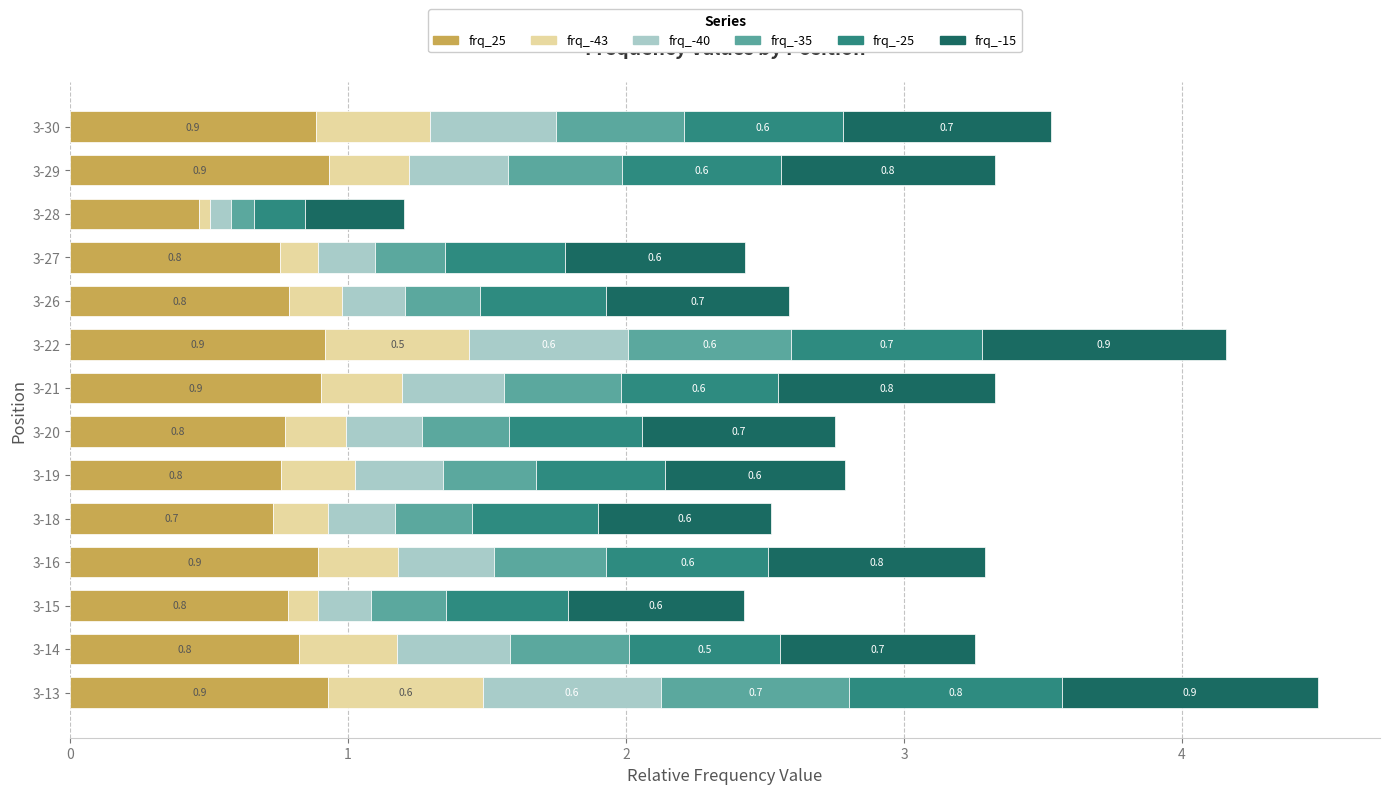

What is the total value across all series at 3-19?

2.8